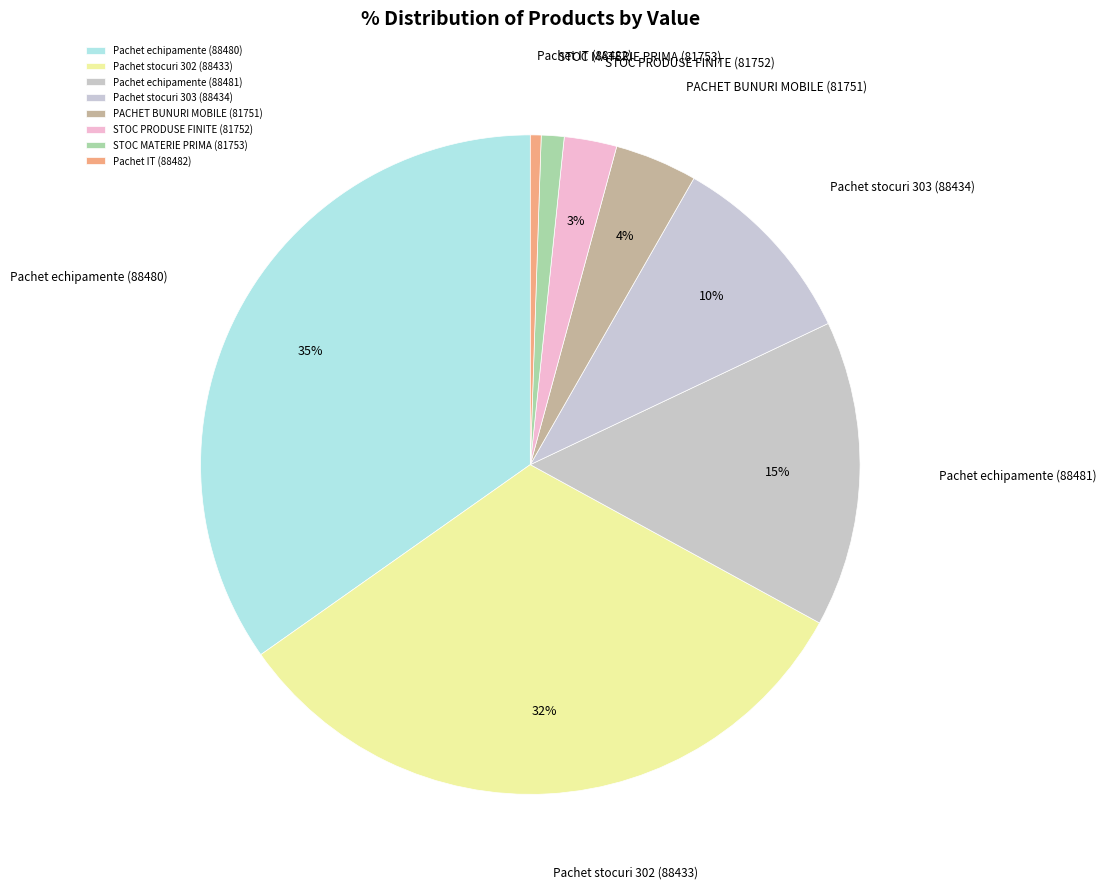

What percentage is the STOC PRODUSE FINITE (81752) slice, to the nearest percent?

3%